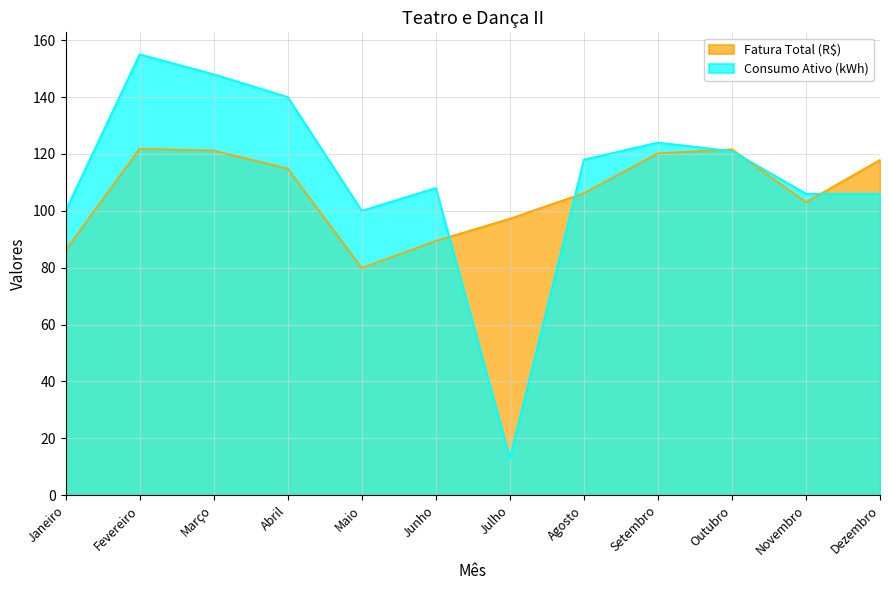

Which has a higher value, Setembro or Agosto?

Setembro